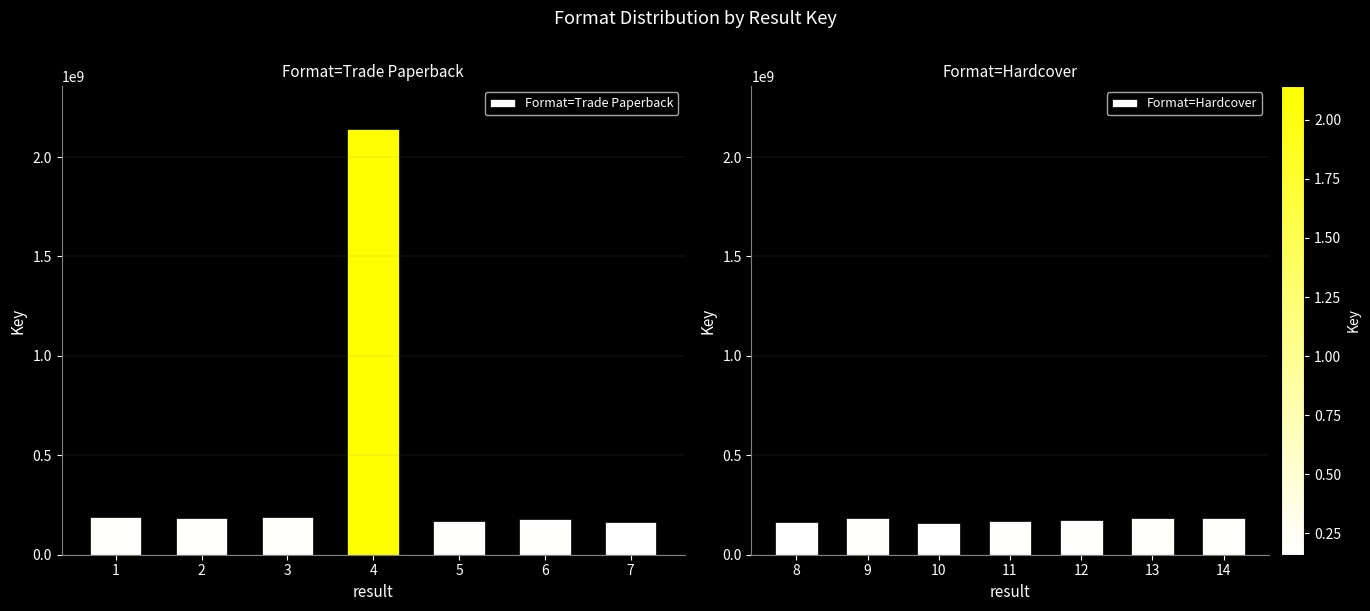

Read the Format=Hardcover value at 12, to the nearest 10.

172795150